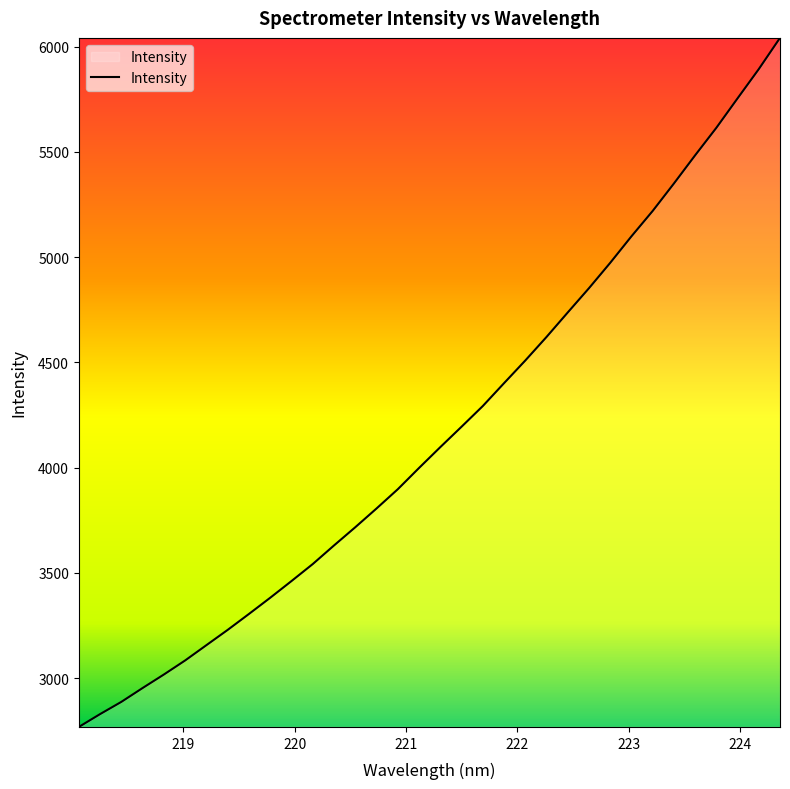

What is the maximum value shown in the chart?

6041.1